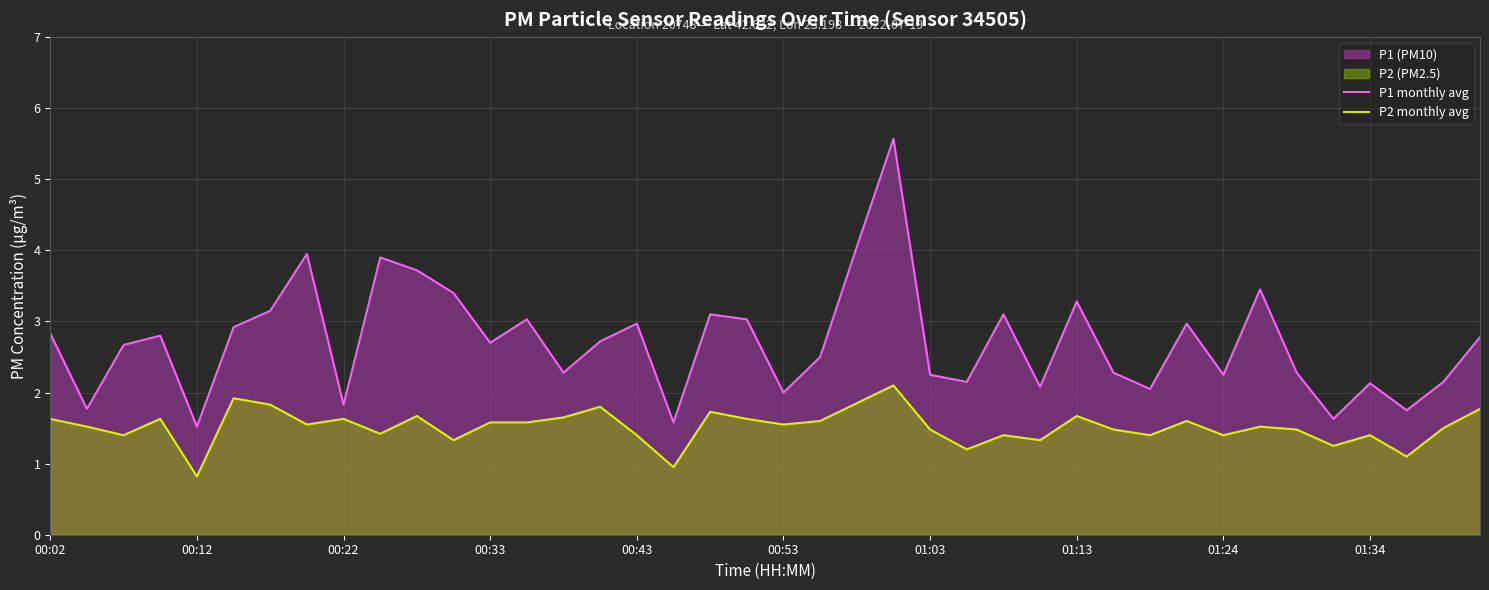

Does the chart display data point markers on the line(s)?

No